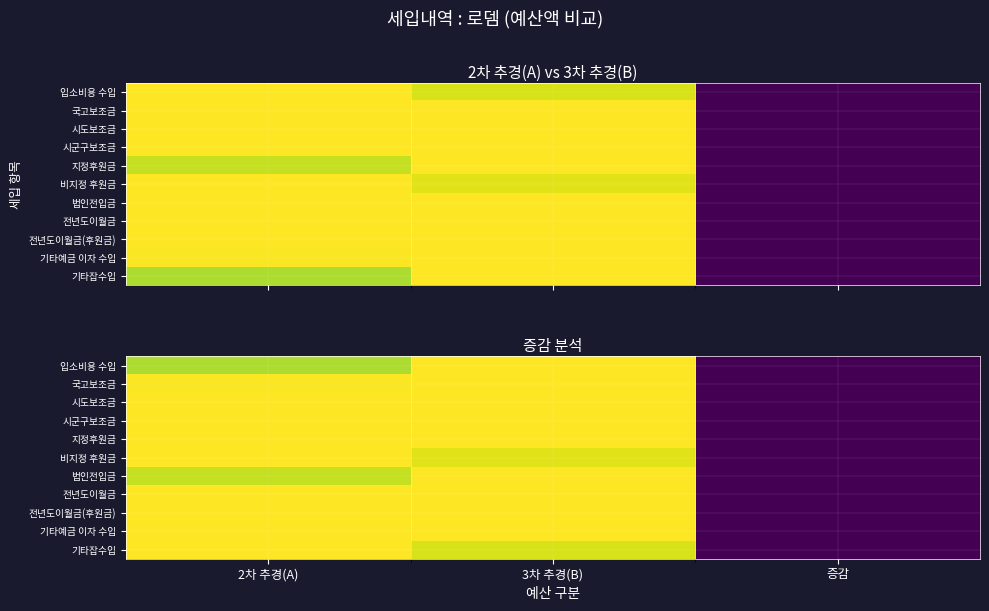

At how many categories does at least one series exceed 0?

2